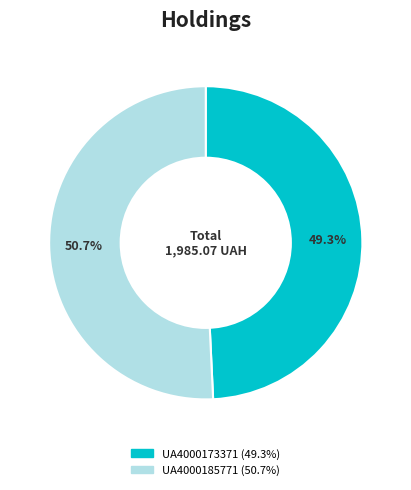

Approximately how many times larger is the value at UA4000185771 compared to UA4000173371?

1.0